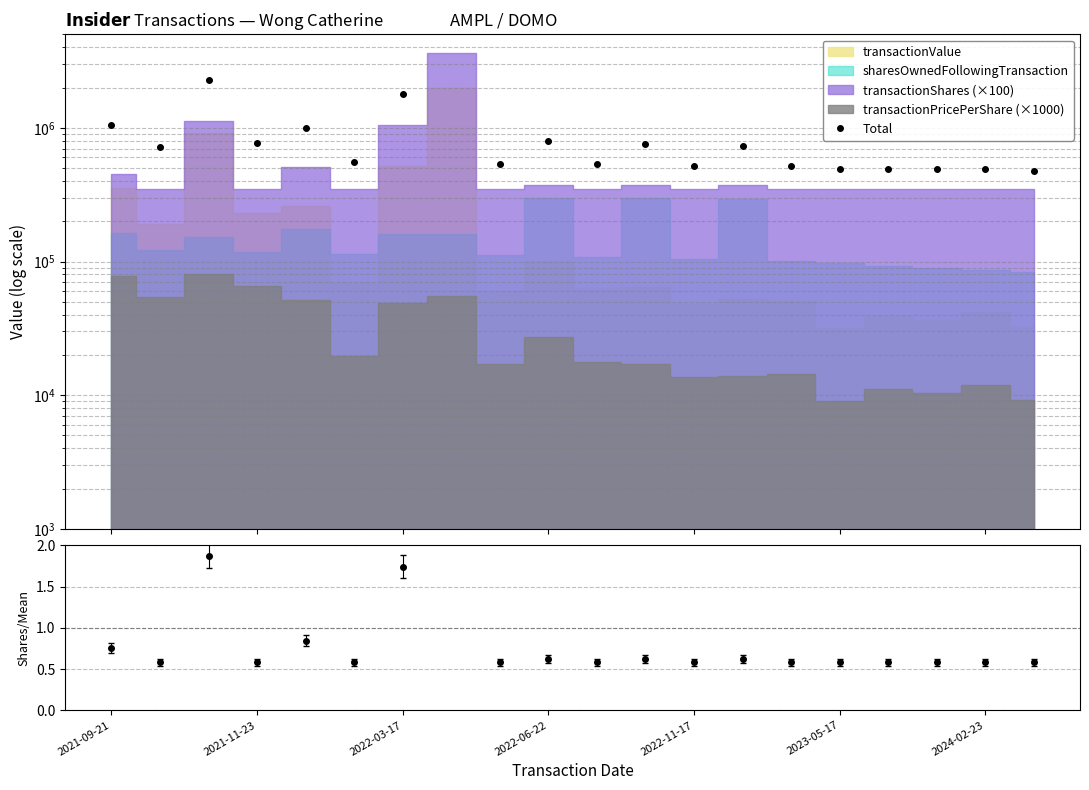

True or false: Shares/Mean has more than 1 points higher than both neighbors.

True